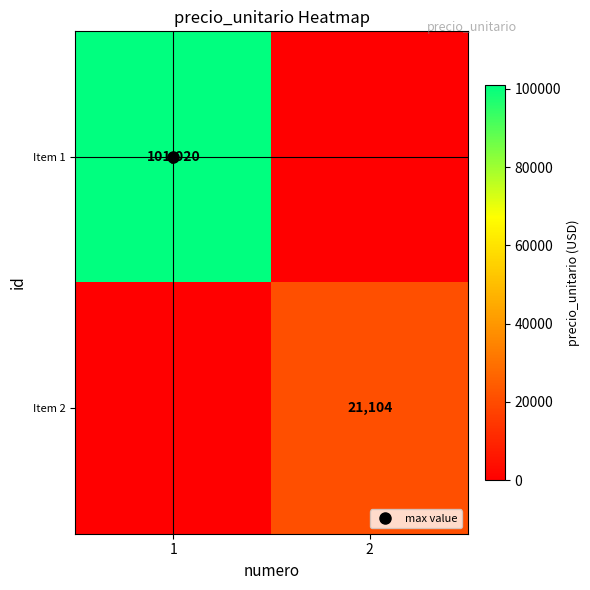

Is it true that Item 2 equals 0 at 1?

True